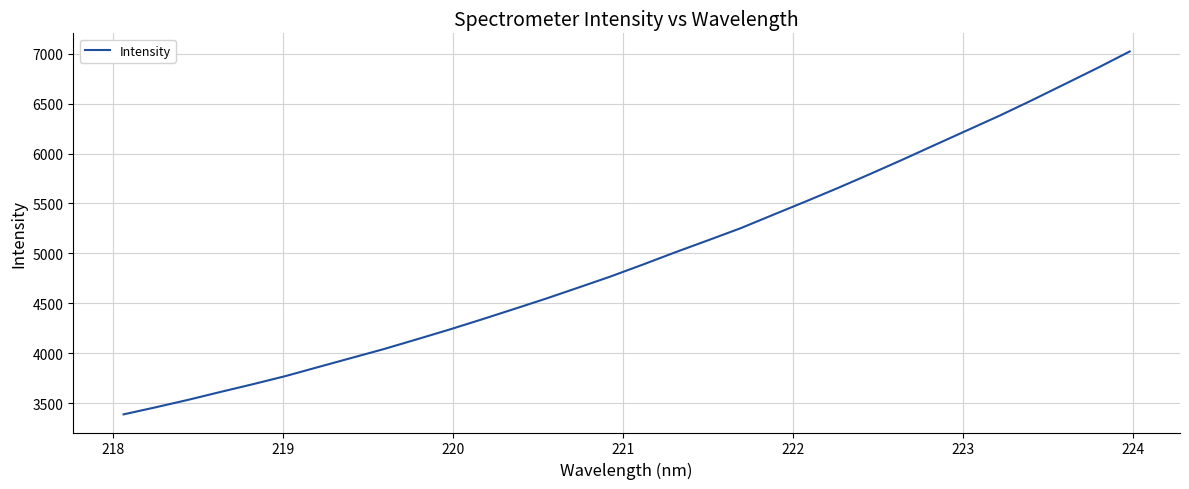

What is the difference between the maximum and minimum values?

3635.5